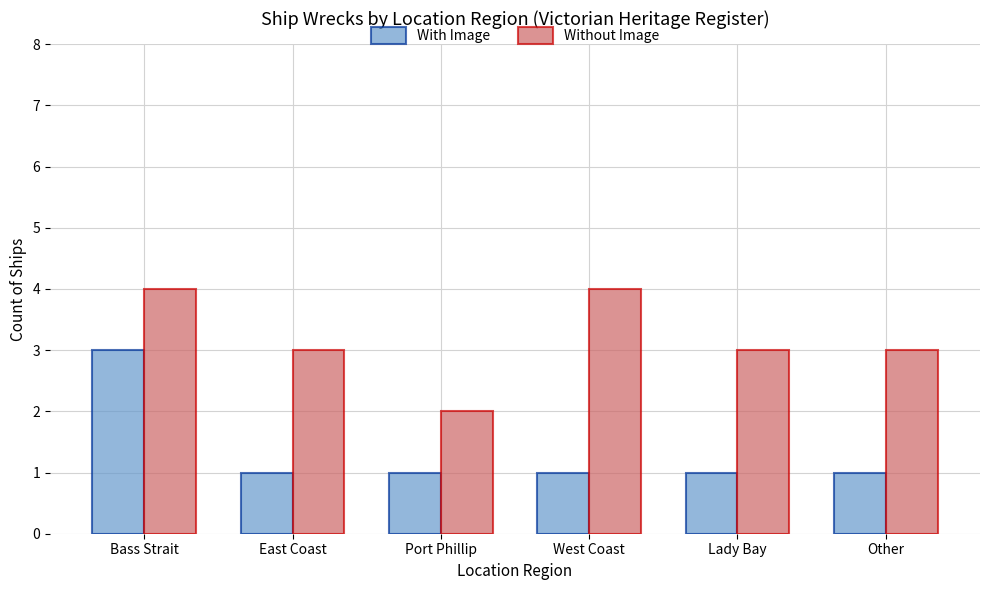

What is the maximum value for With Image?

3